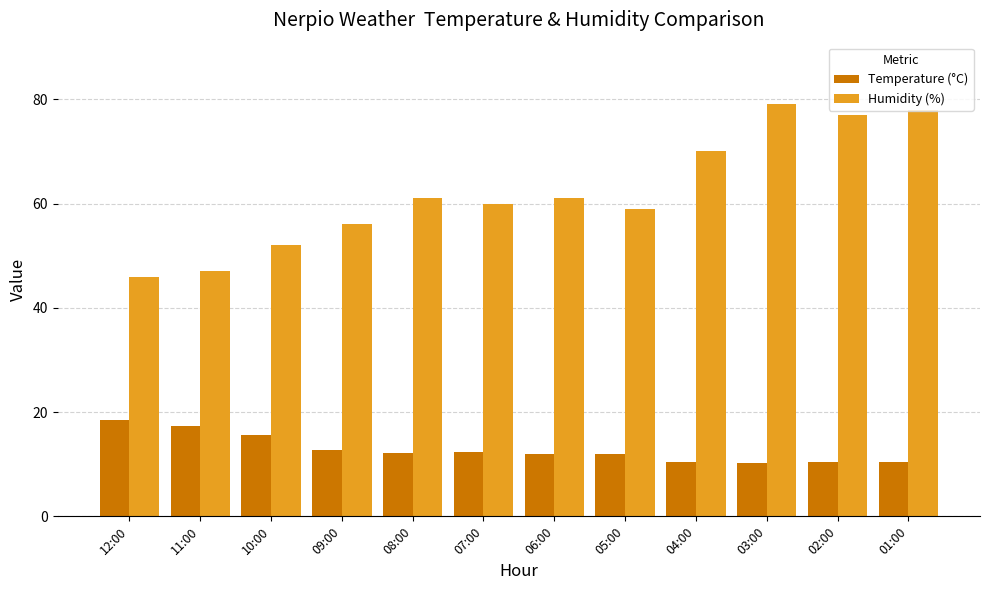

Is it true that Temperature (°C) equals 18.0 at 08:00?

False